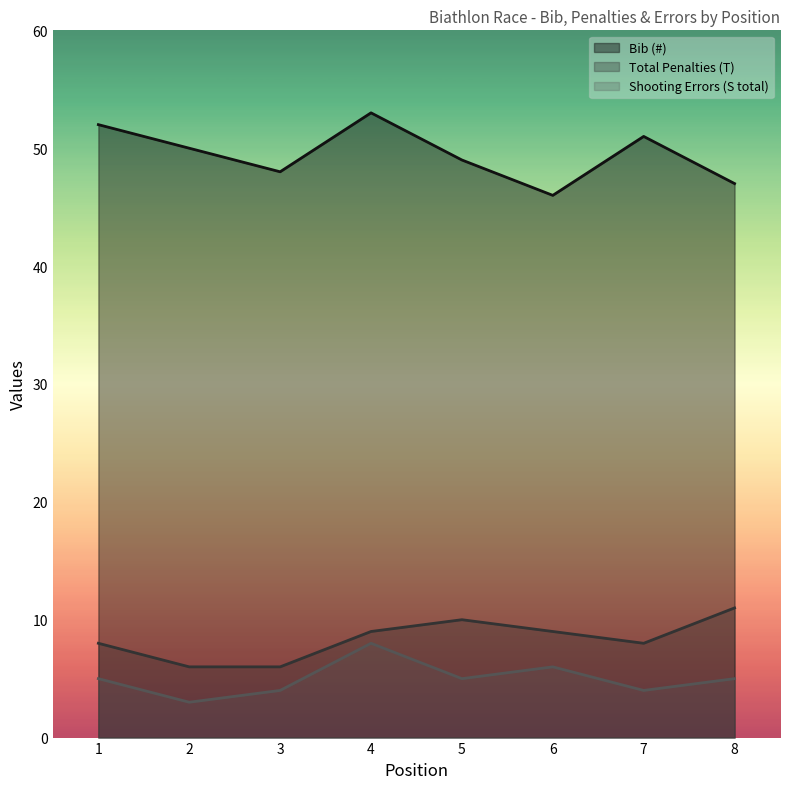

Rank the categories by Bib (#) value from lowest to highest.

6, 8, 3, 5, 2, 7, 1, 4